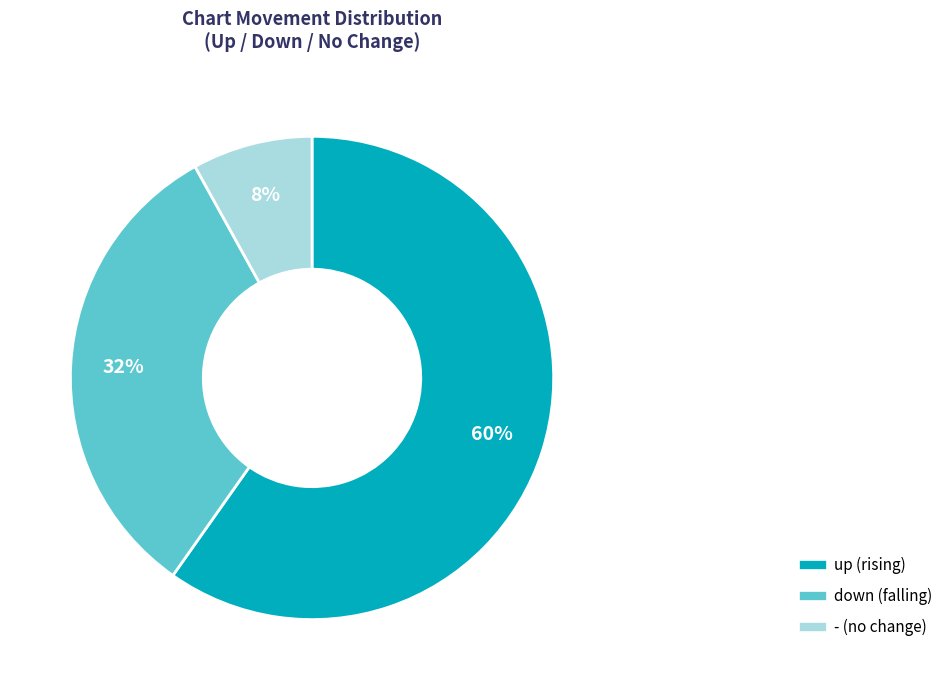

Count the number of slices in the pie.

3